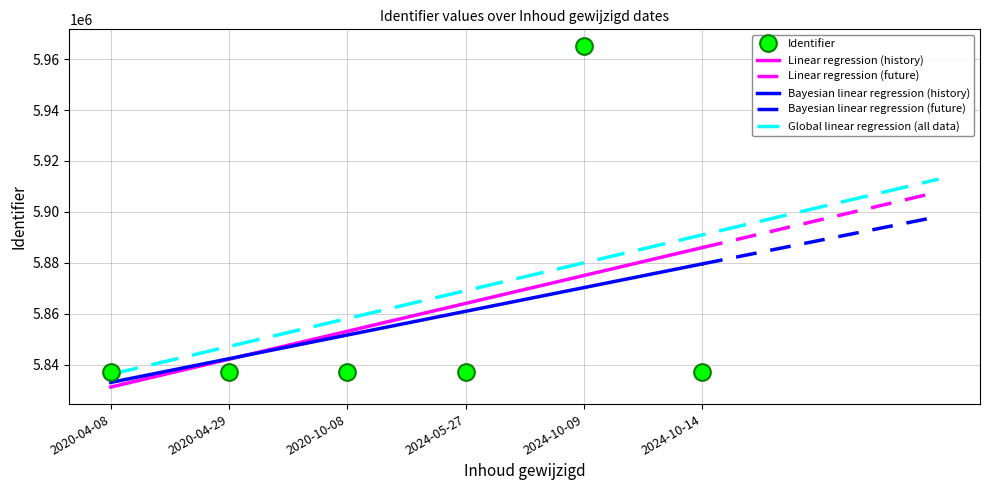

The value at 2024-10-09 is 5965001. True or false?

True